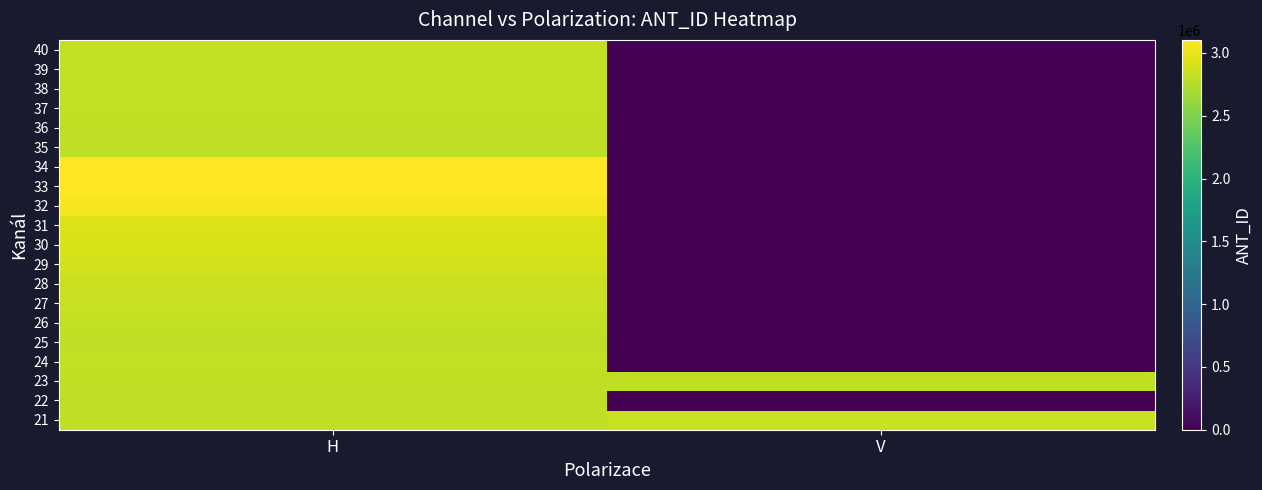

Count the number of categories in the chart.

2